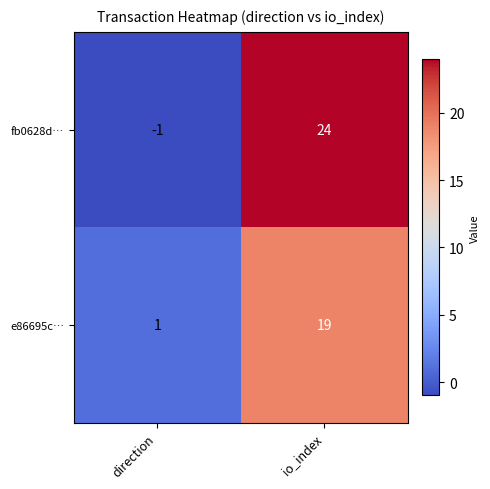

At io_index, list the series in order from largest to smallest.

fb0628d…, e86695c…